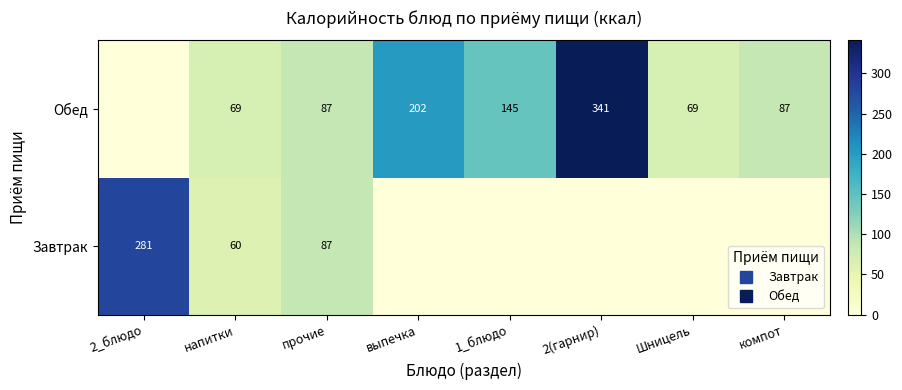

At which label does Обед reach its minimum?

2_блюдо